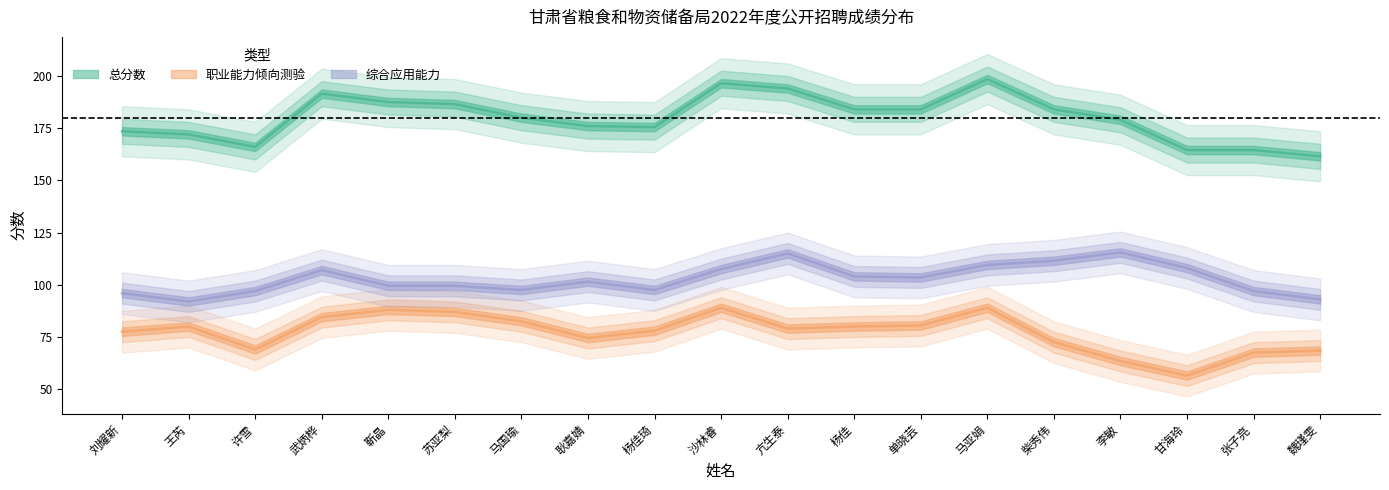

What are all the series names shown in the legend?

总分数, 职业能力倾向测验, 综合应用能力